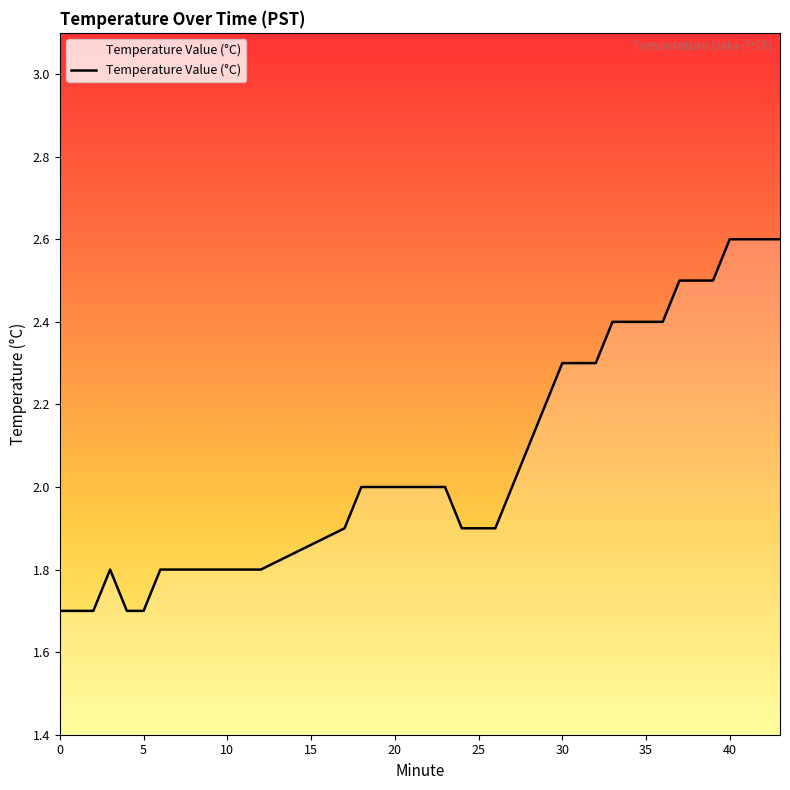

What is the difference between the maximum and minimum values?

0.9